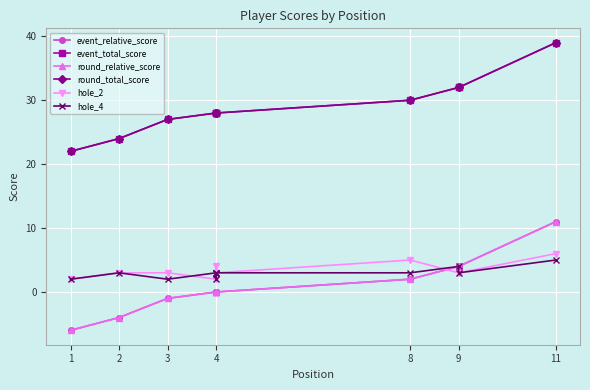

What is the difference between the round_total_score values at 2 and 3?

3